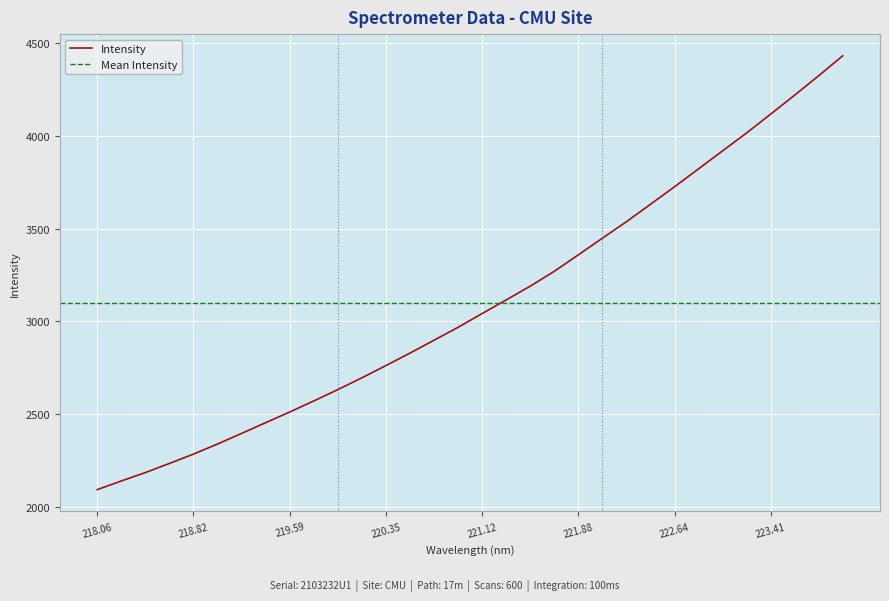

What is the label of the 31st point from the right?

218.2508